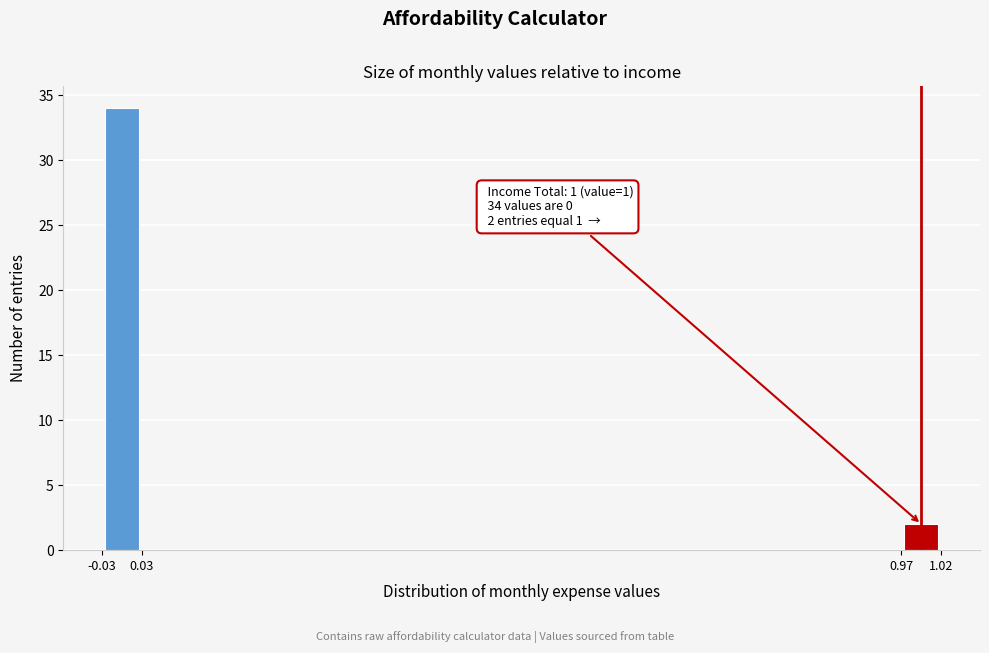

Over which range of the x-axis is the bar tallest?

-0.03 to 0.03